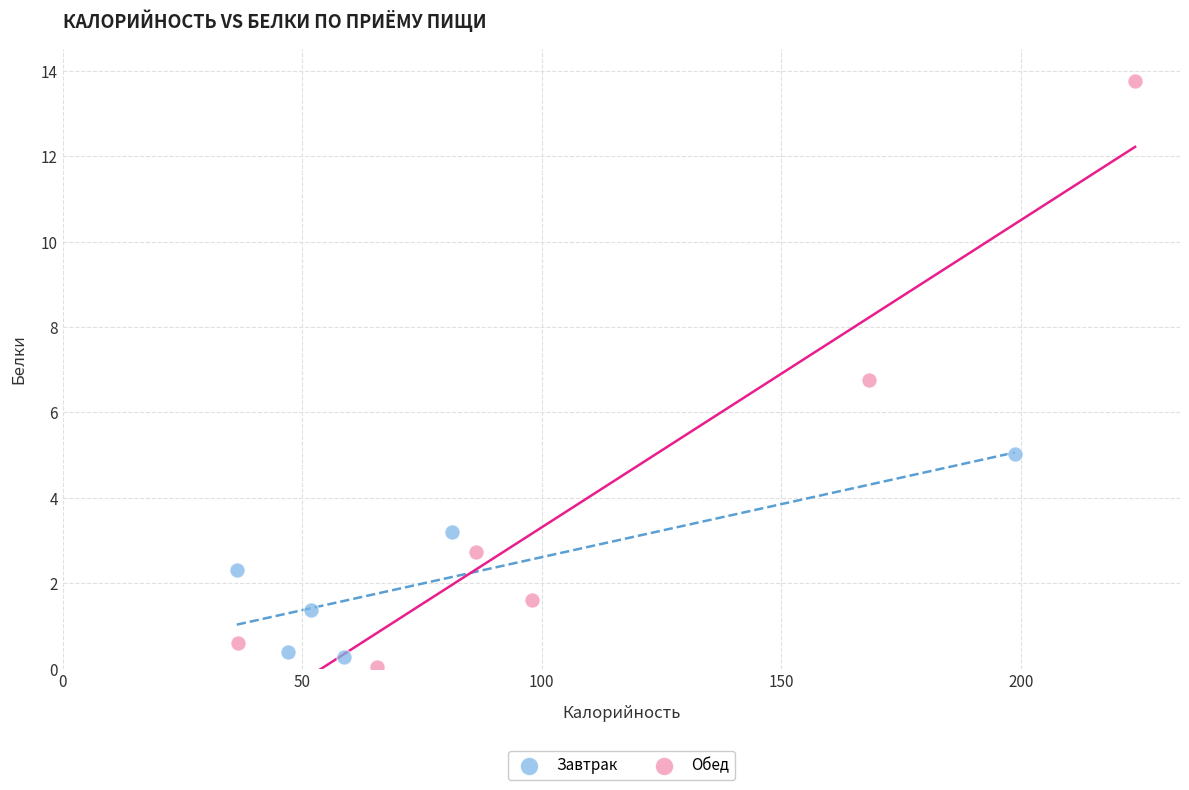

Which series reaches the maximum Y coordinate?

Обед